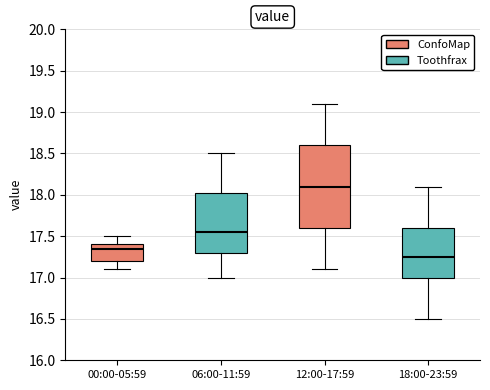

Reading left to right, transcribe this box plot: for each box, give where its median line is, the range the box spans, and where its two whiskers end, as read against the y-axis. The values are not printed on the chart, so give them approximately, as read against the axis.

00:00-05:59: median 17.35, box 17.20 to 17.40, whiskers 17.10 to 17.50
06:00-11:59: median 17.55, box 17.30 to 18.05, whiskers 17.00 to 18.50
12:00-17:59: median 18.10, box 17.60 to 18.60, whiskers 17.10 to 19.10
18:00-23:59: median 17.25, box 17.00 to 17.60, whiskers 16.50 to 18.10